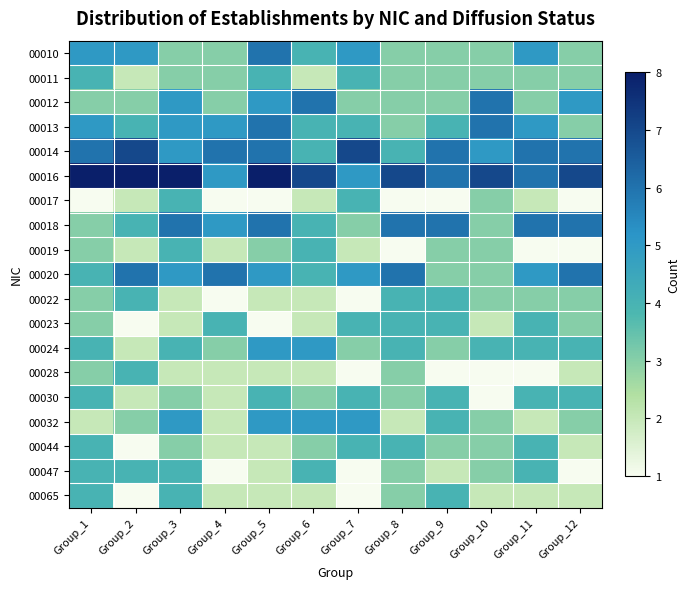

At how many categories does at least one series exceed 5?

12